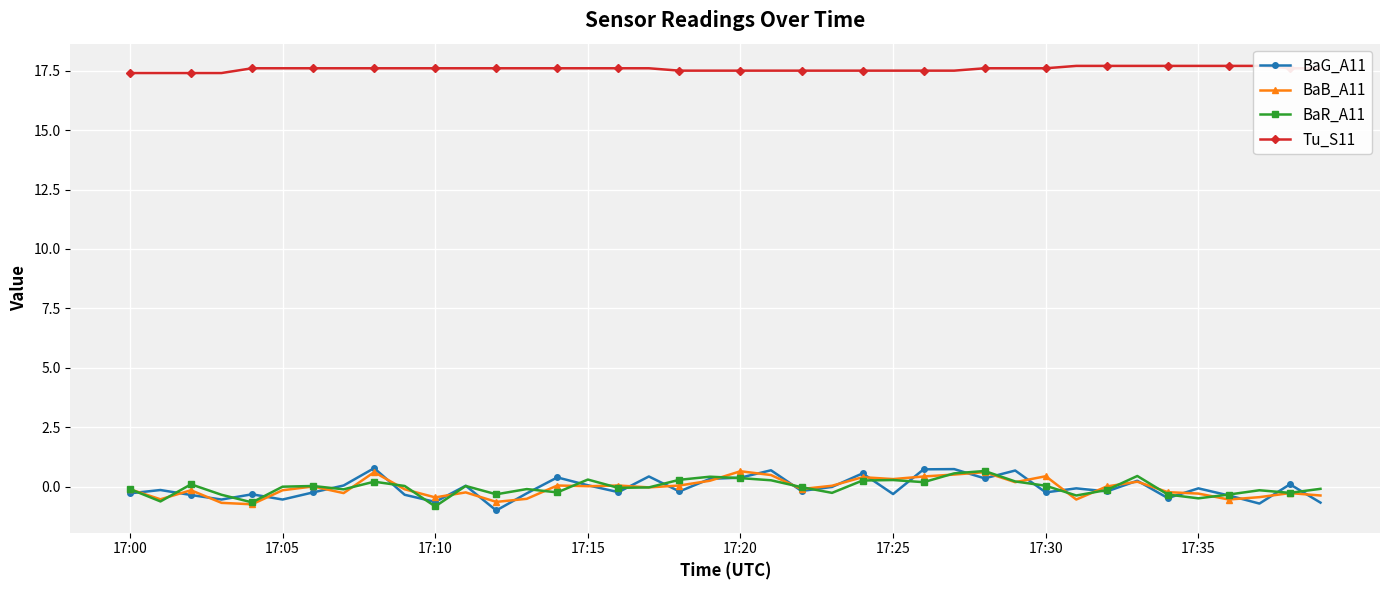

Count the Tu_S11 values in the range 17 to 18.

40